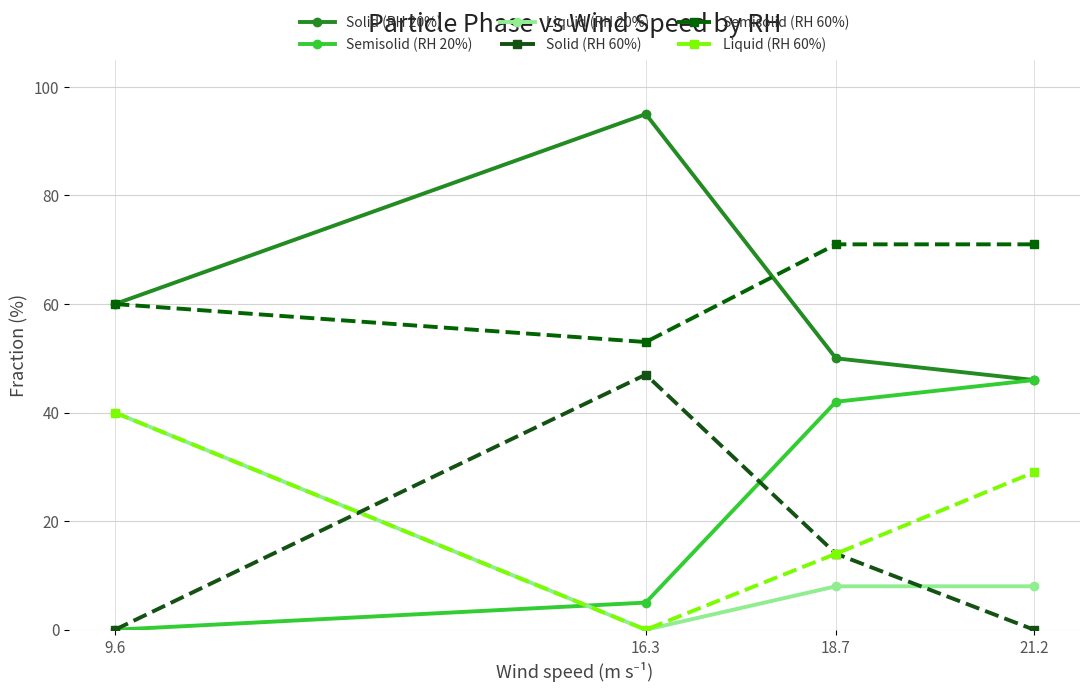

Reading left to right, what are all the values shown in this chart?

Solid (RH 20%): 60	95	50	46
Semisolid (RH 20%): 0	5	42	46
Liquid (RH 20%): 40	0	8	8
Solid (RH 60%): 0	47	14	0
Semisolid (RH 60%): 60	53	71	71
Liquid (RH 60%): 40	0	14	29